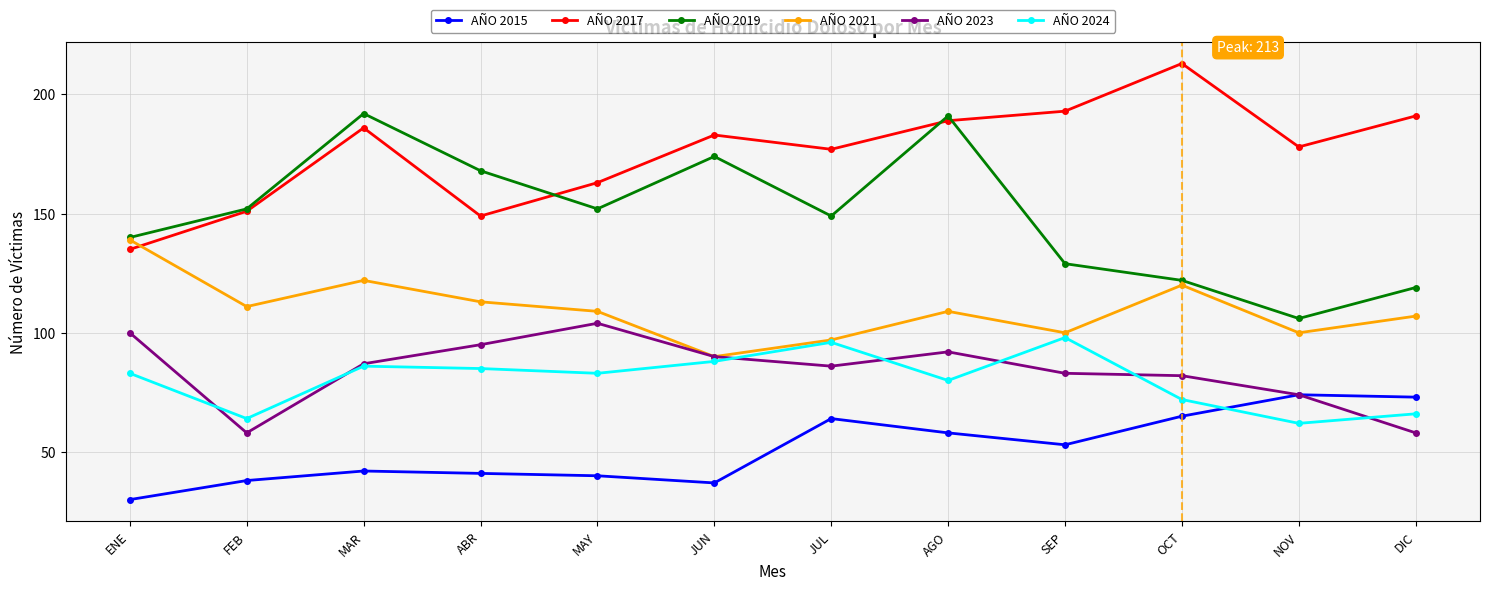

What is the lowest value of the AÑO 2023 series?

58